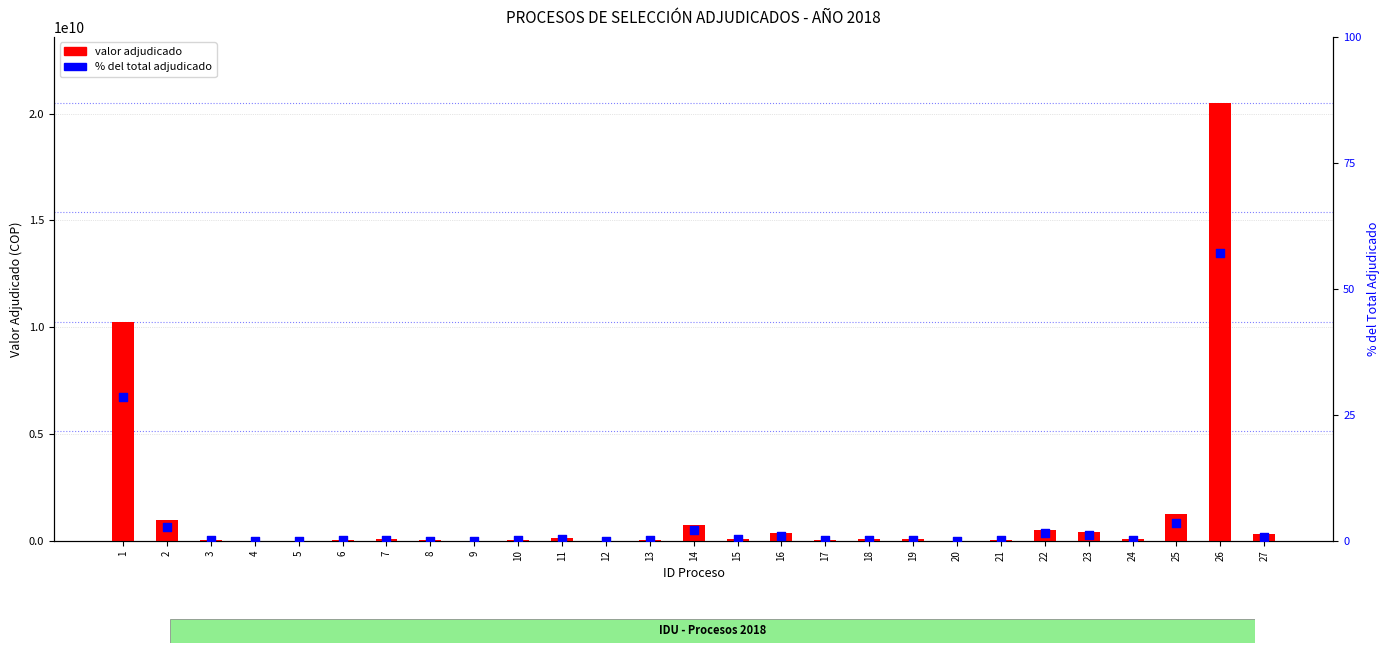

At which category is the sum across all series the highest?

26